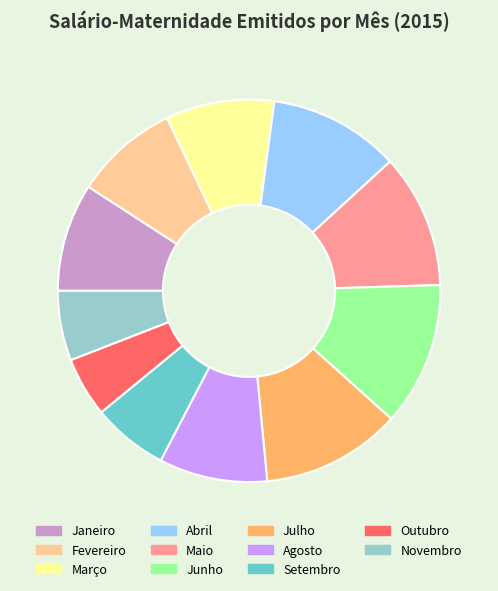

Approximately how many times larger is the value at Julho compared to Fevereiro?

1.3